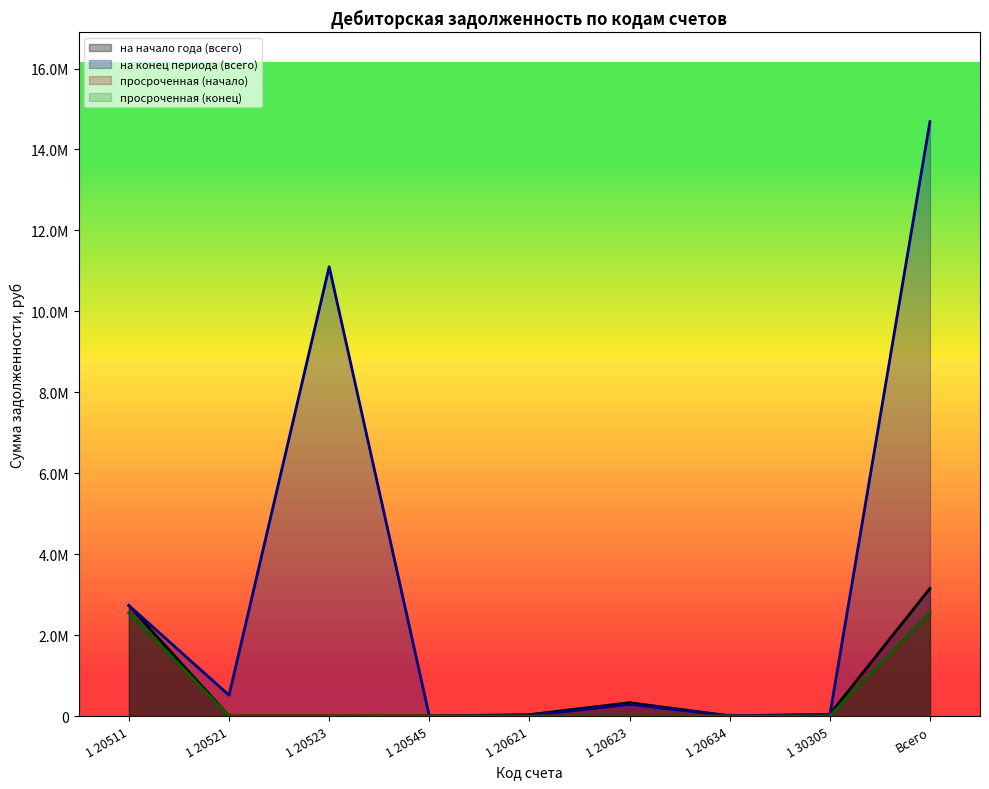

True or false: просроченная (начало) and на конец периода (всего) intersect in this chart.

False